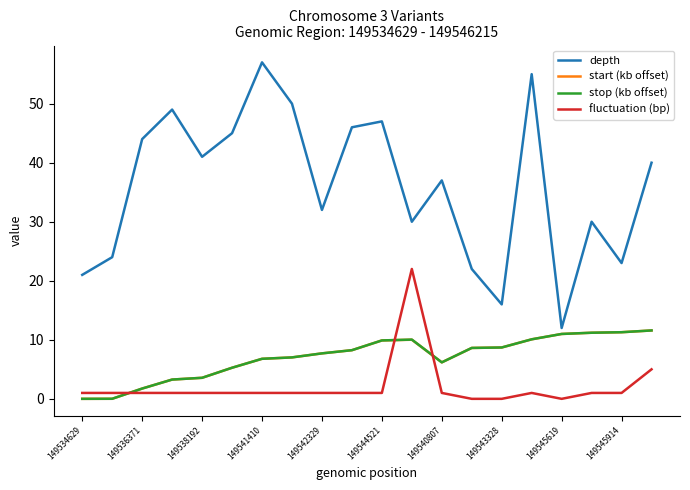

Which series has the largest total across all categories?

depth